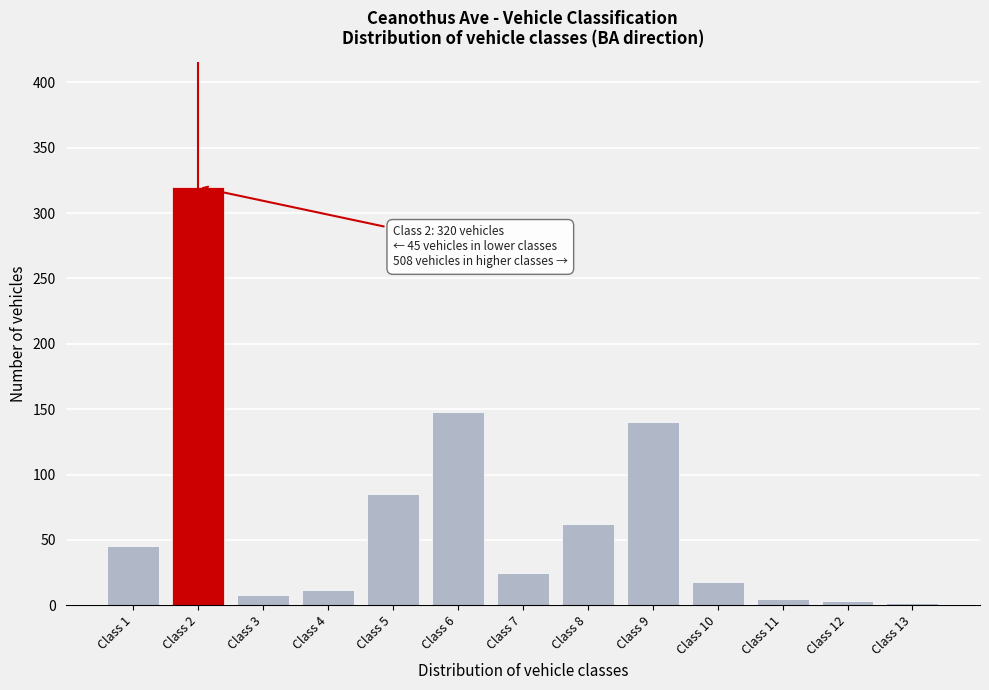

What is the average value?

67